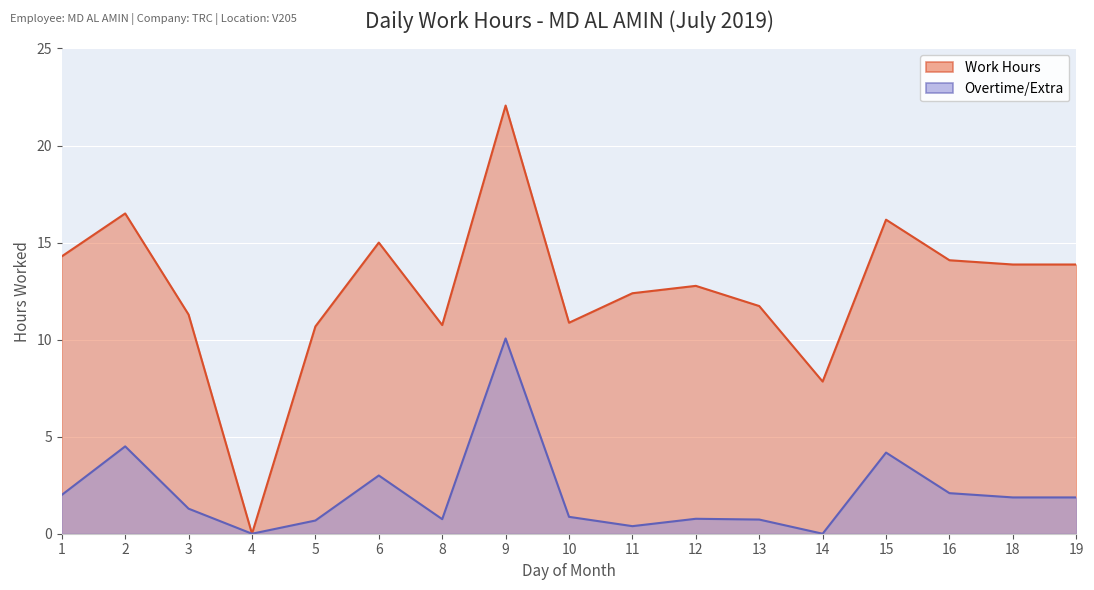

Is it true that Overtime/Extra equals 1.3 at 3?

True